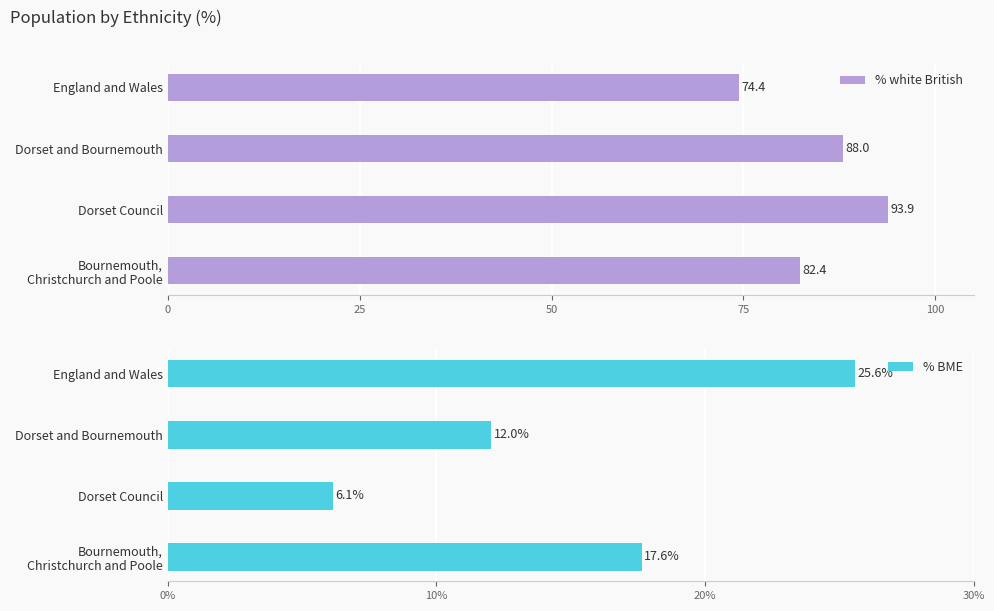

How many distinct data groups are displayed?

2